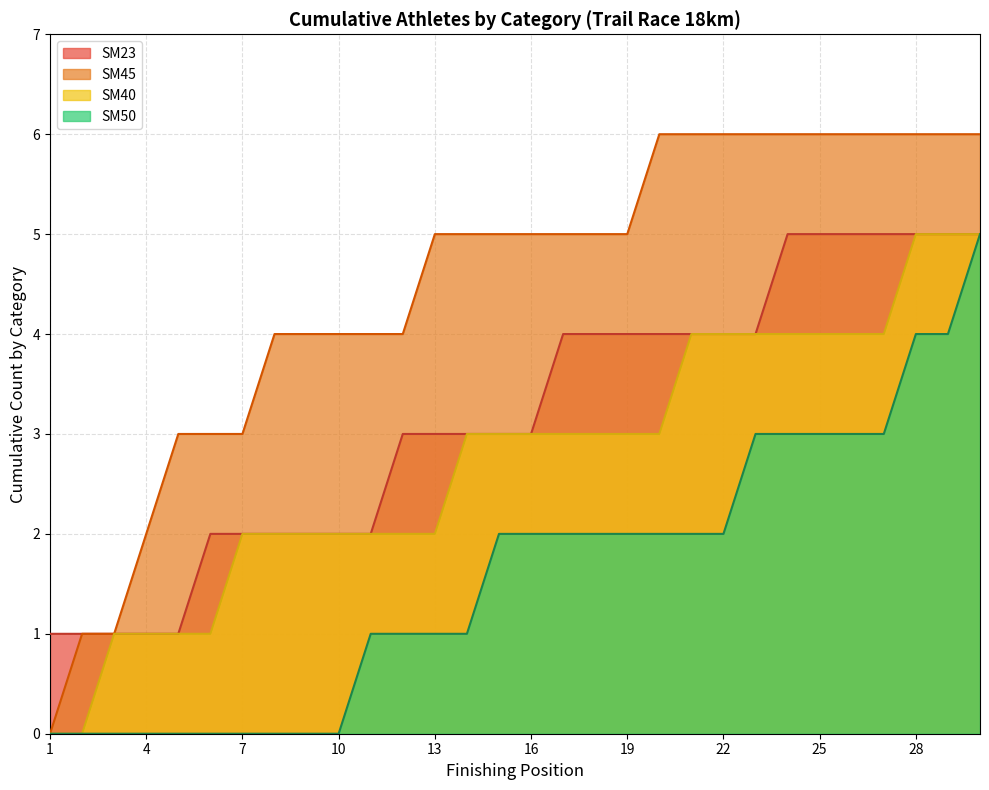

What is the spread (max minus min) of values at 19?

3